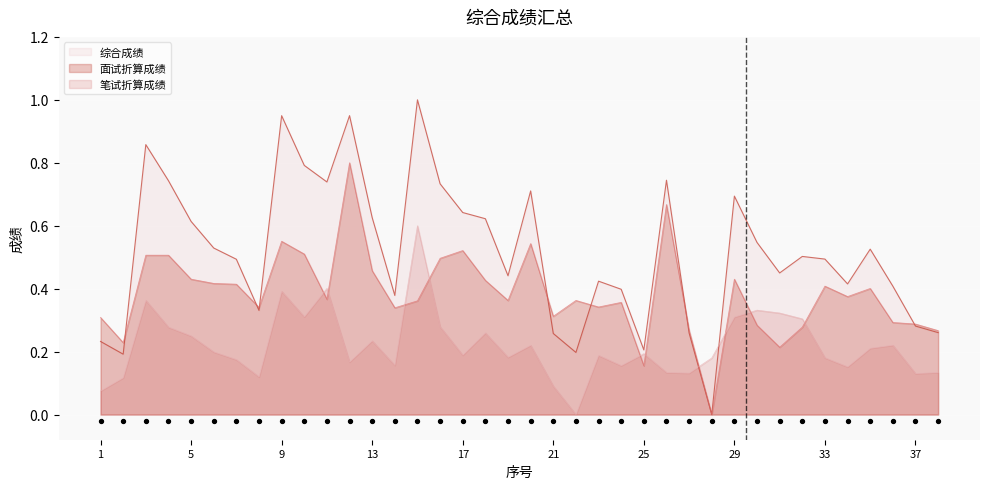

Which series contains the lowest Y value?

笔试折算成绩